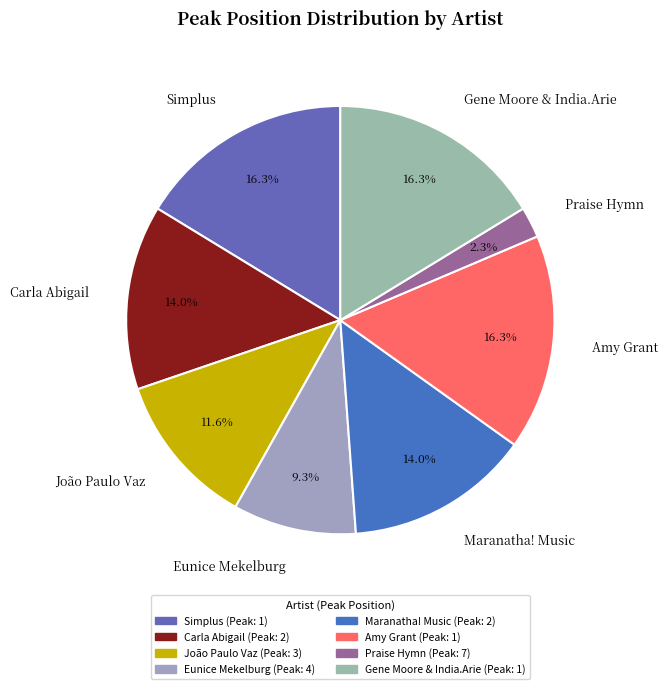

What portion of the pie excludes Maranatha! Music?

86.0%